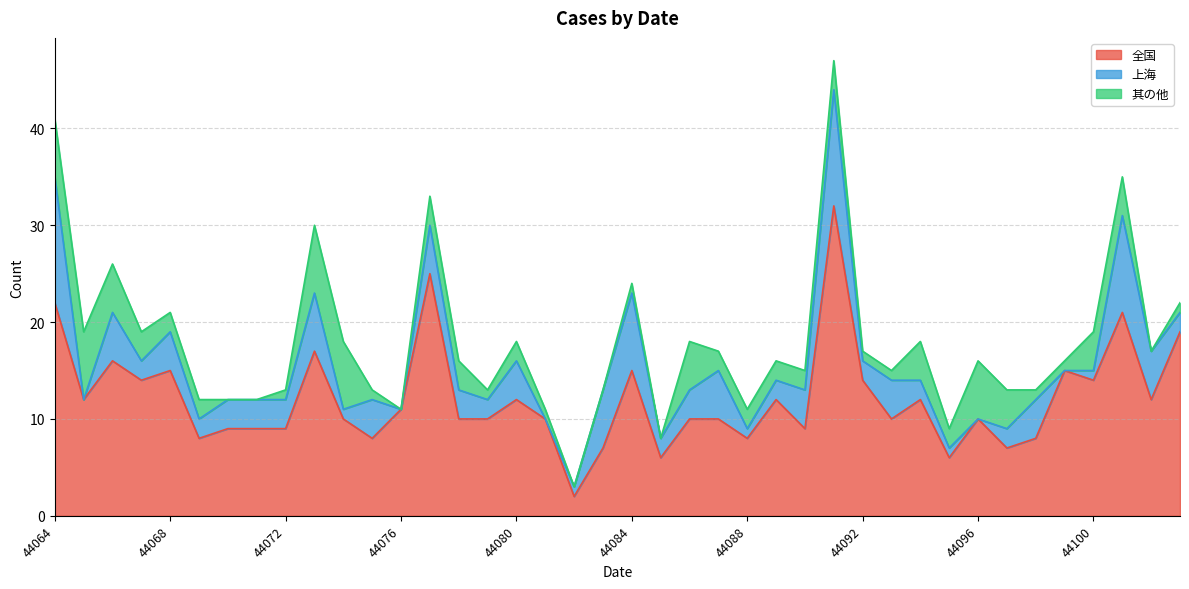

True or false: 其の他 has more than 1 interior local peaks.

True